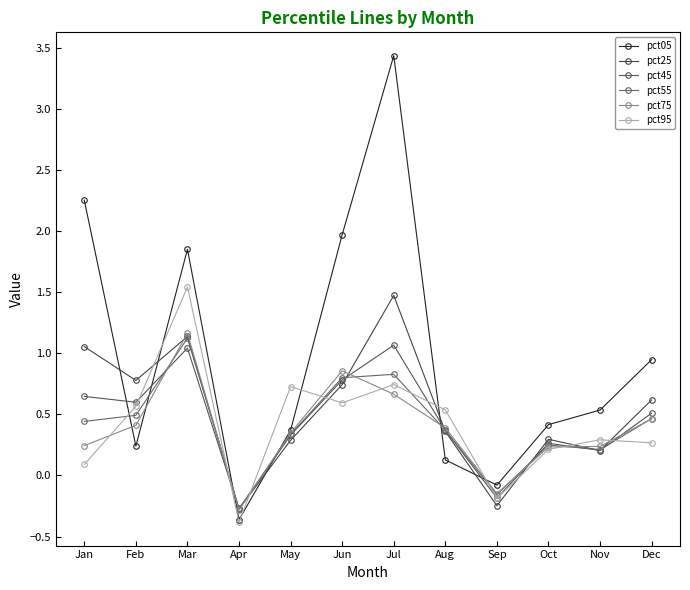

At which label is pct25 closest to 0?

Nov